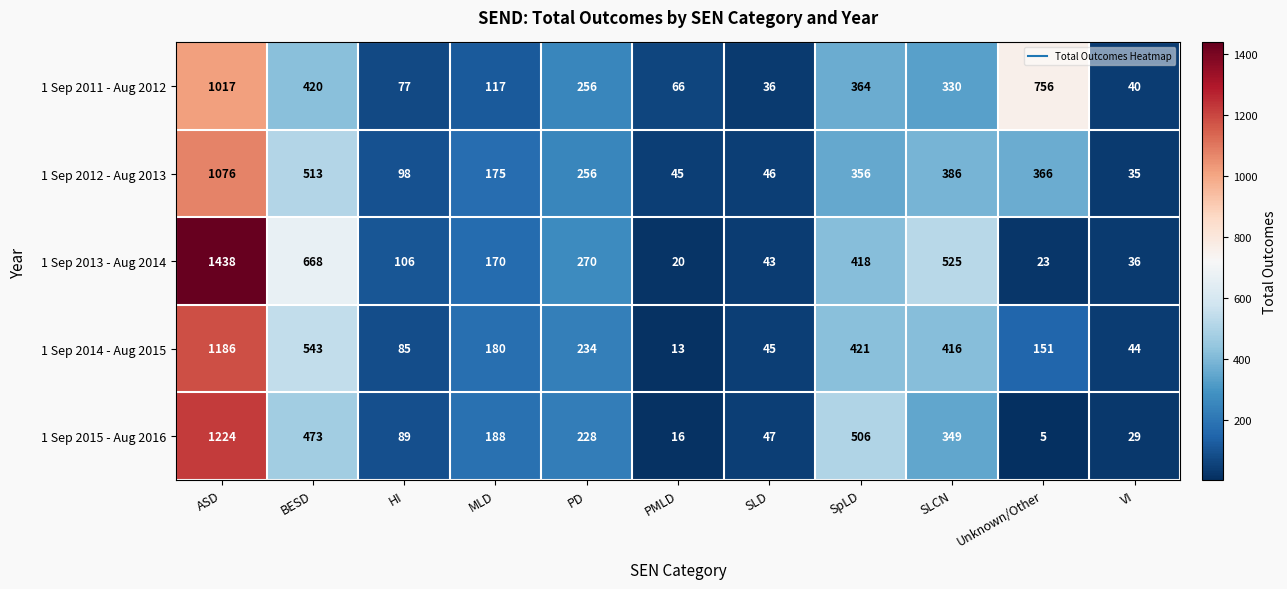

What is the spread (max minus min) of values at ASD?

421